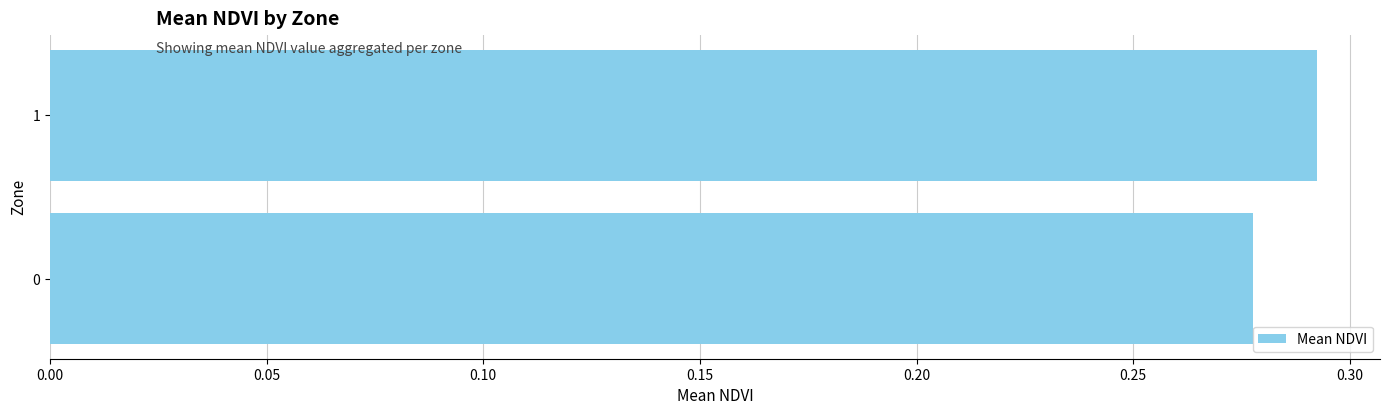

What is the sum of all values?

0.6